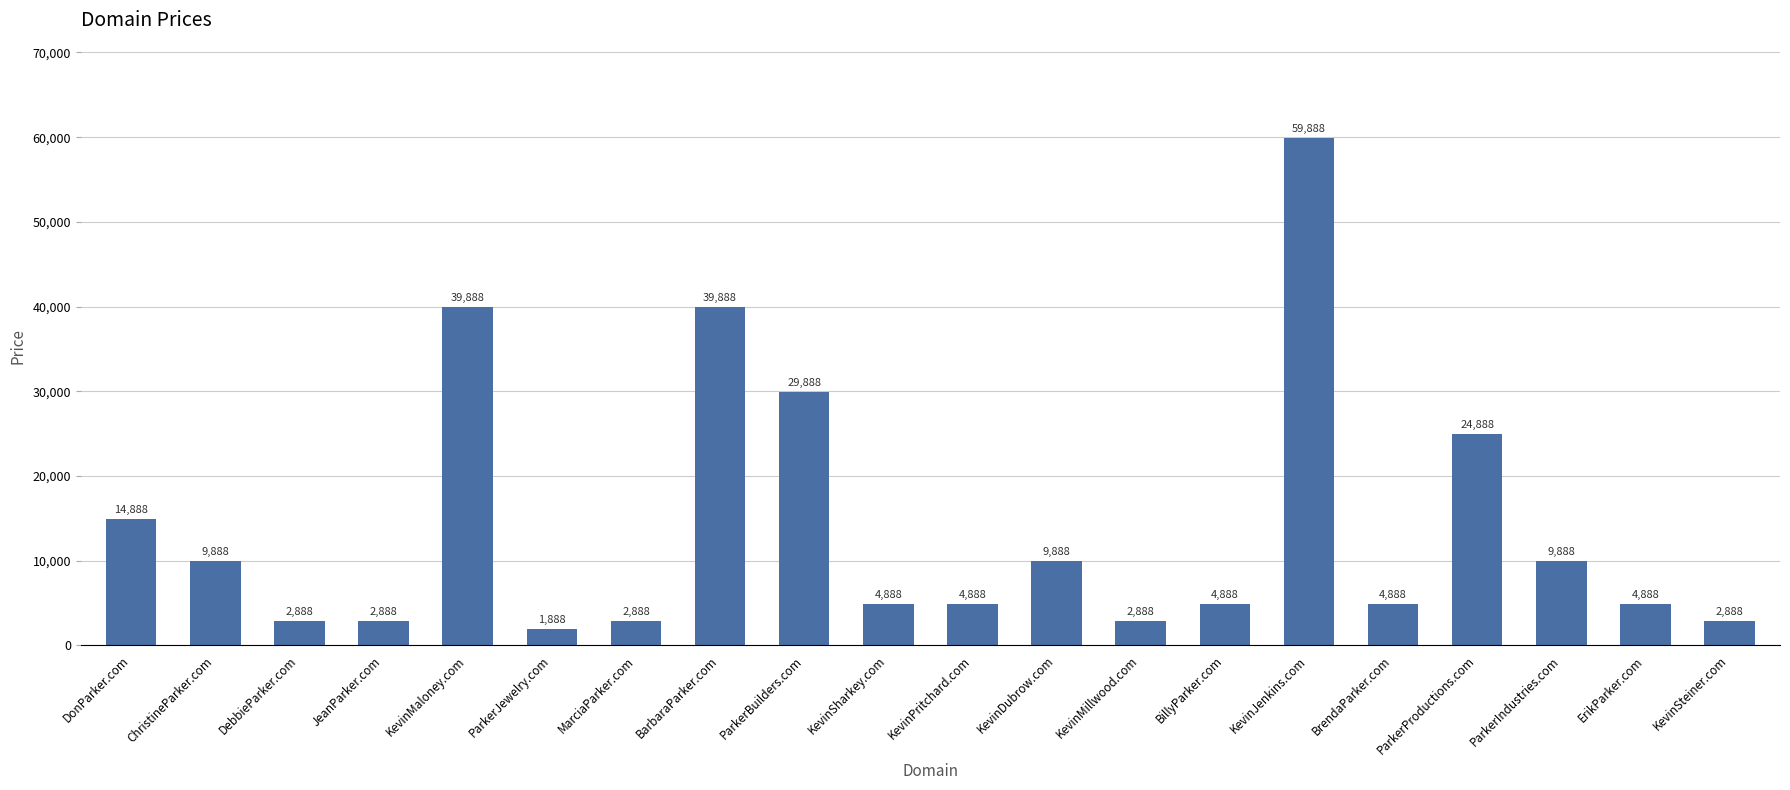

What position from the right is ChristineParker.com?

19